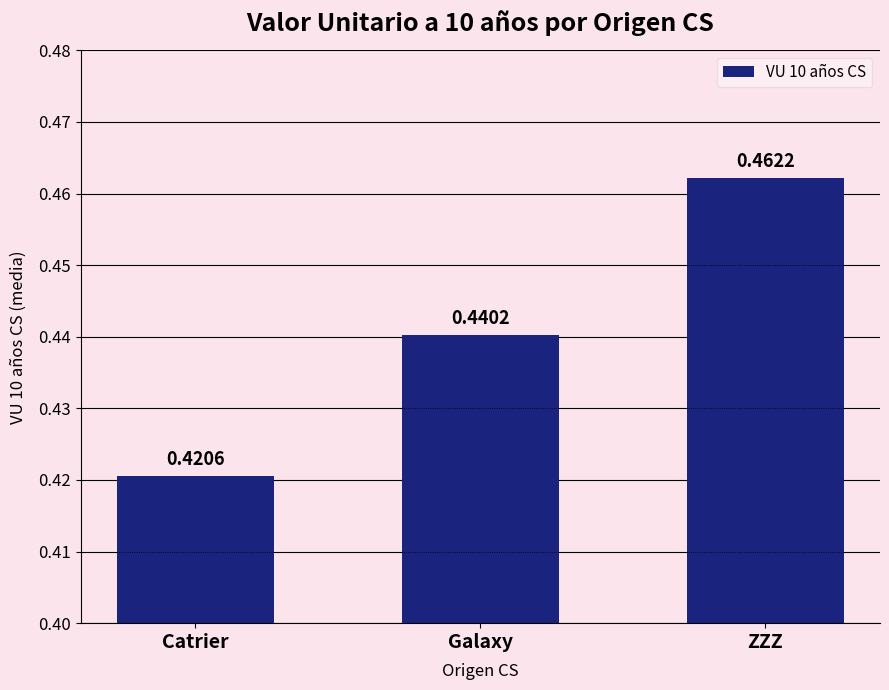

Is it true that the value at Galaxy is 0.6?

False